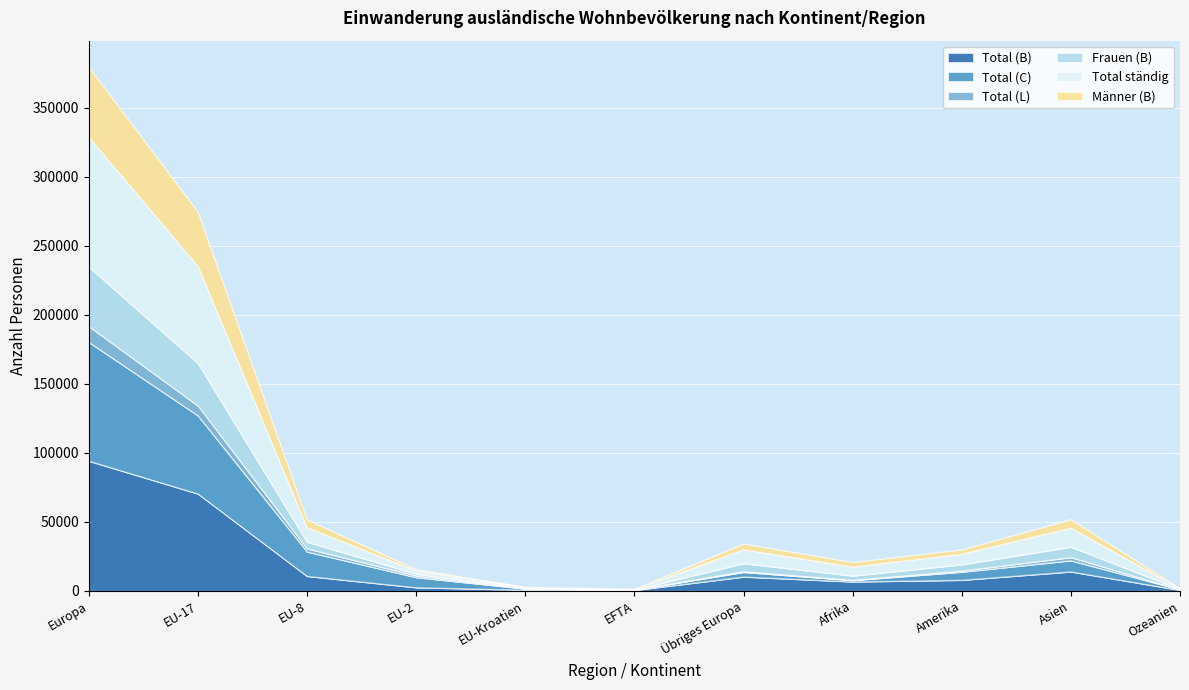

Is it true that Männer (B) equals 45782 at EU-17?

False